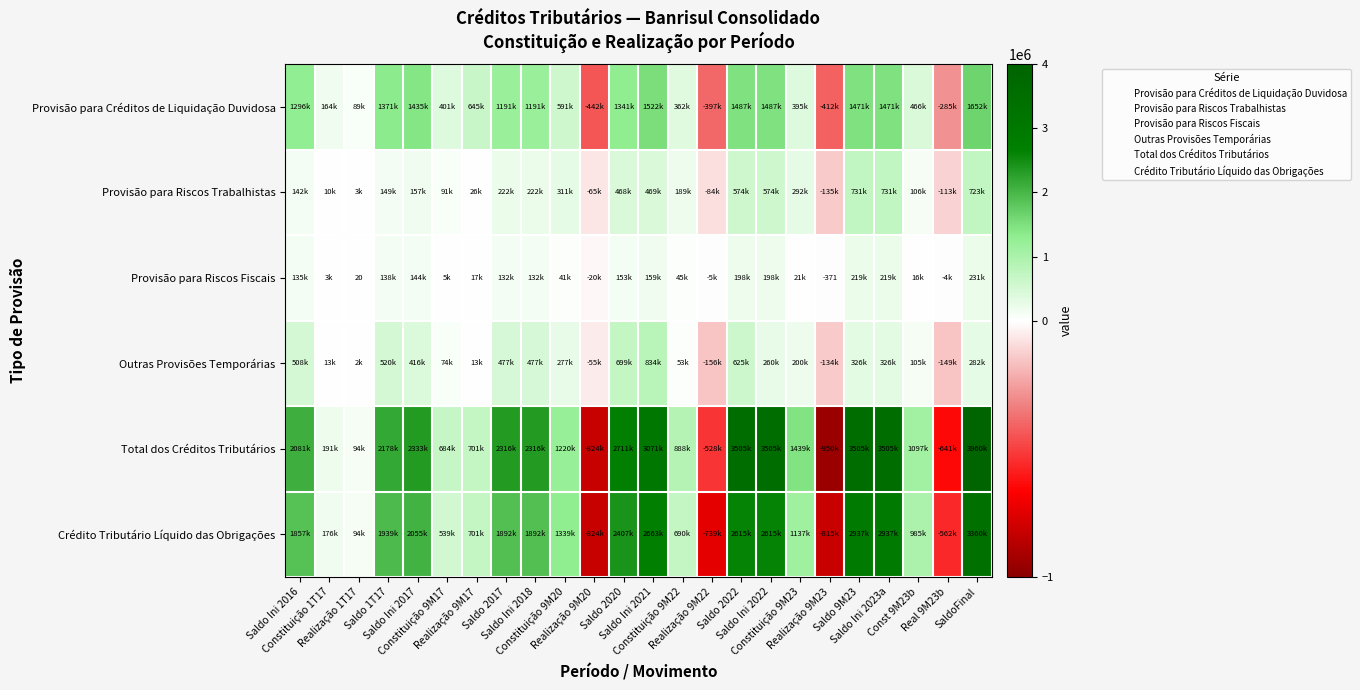

True or false: Crédito Tributário Líquido das Obrigações has a value of 2936898 at Saldo 9M23.

True